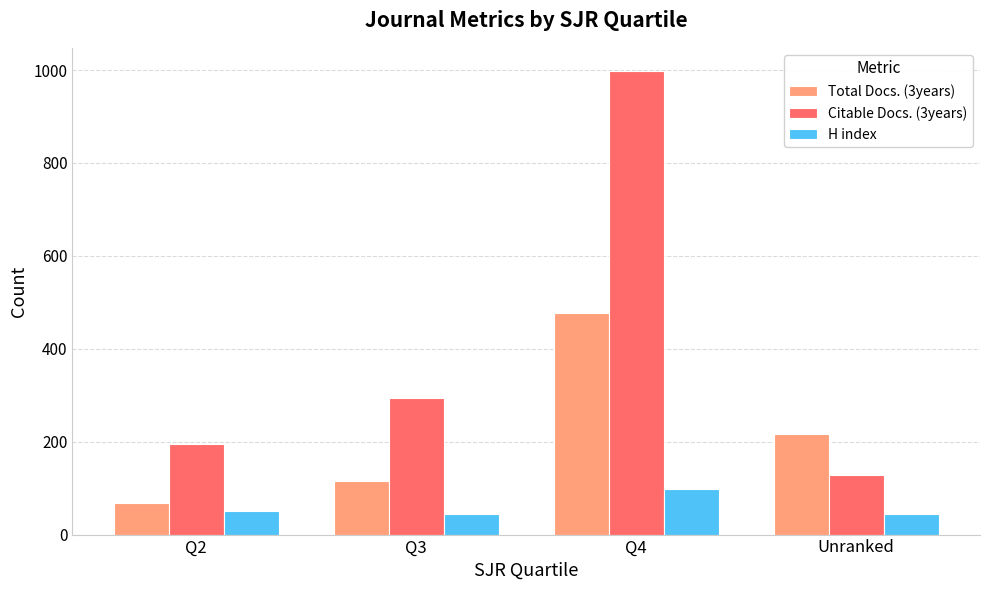

Where does the Total Docs. (3years) series first go above 217?

Q4